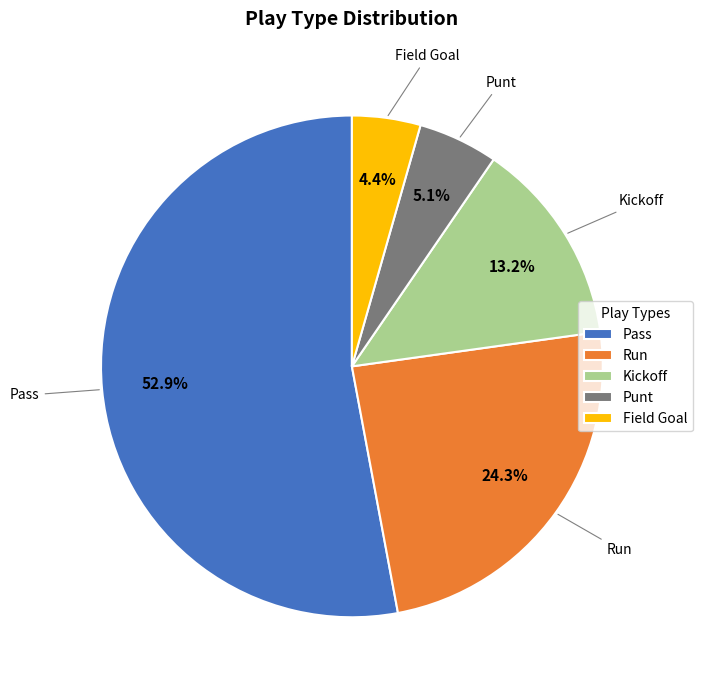

How much of the chart is everything except Kickoff?

86.8%